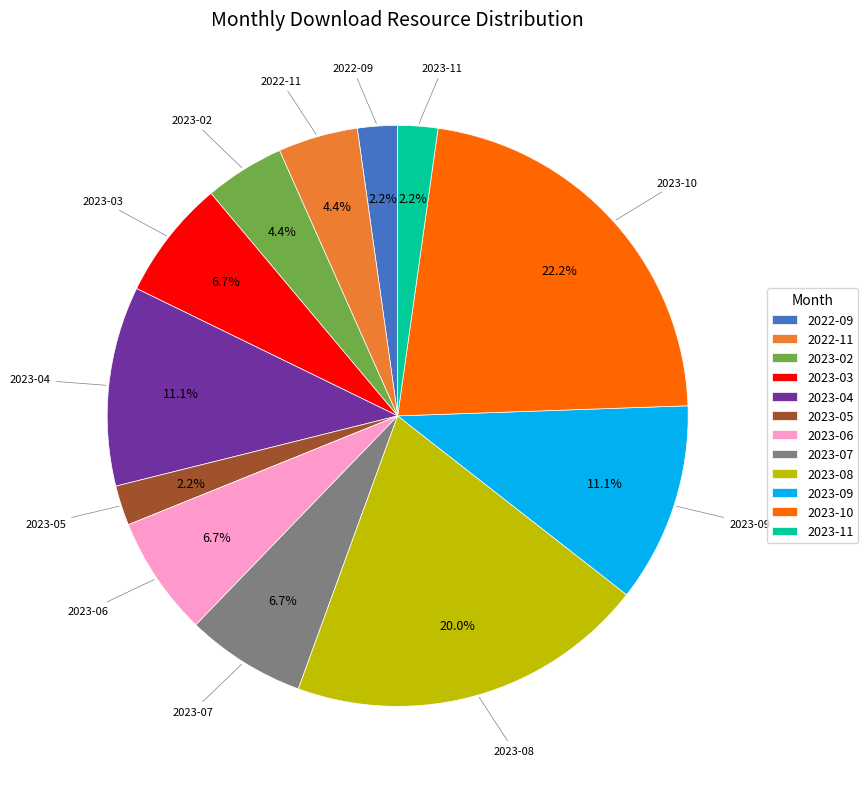

To the nearest percent, what percentage of the pie is 2023-02?

4%